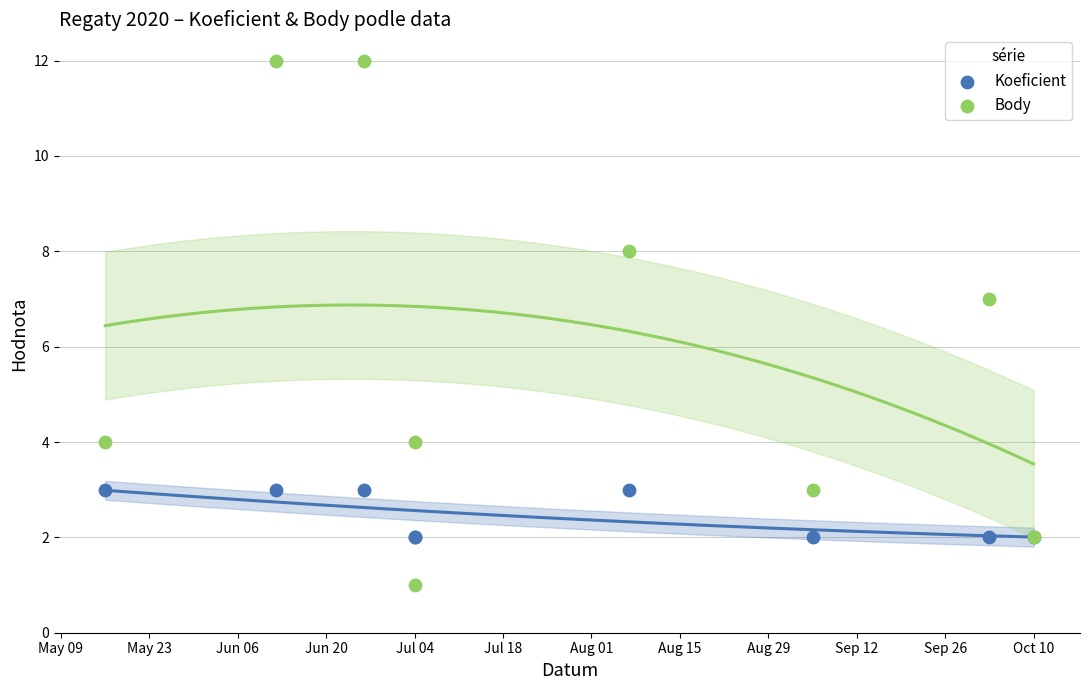

Which series contains the lowest Y value?

Body